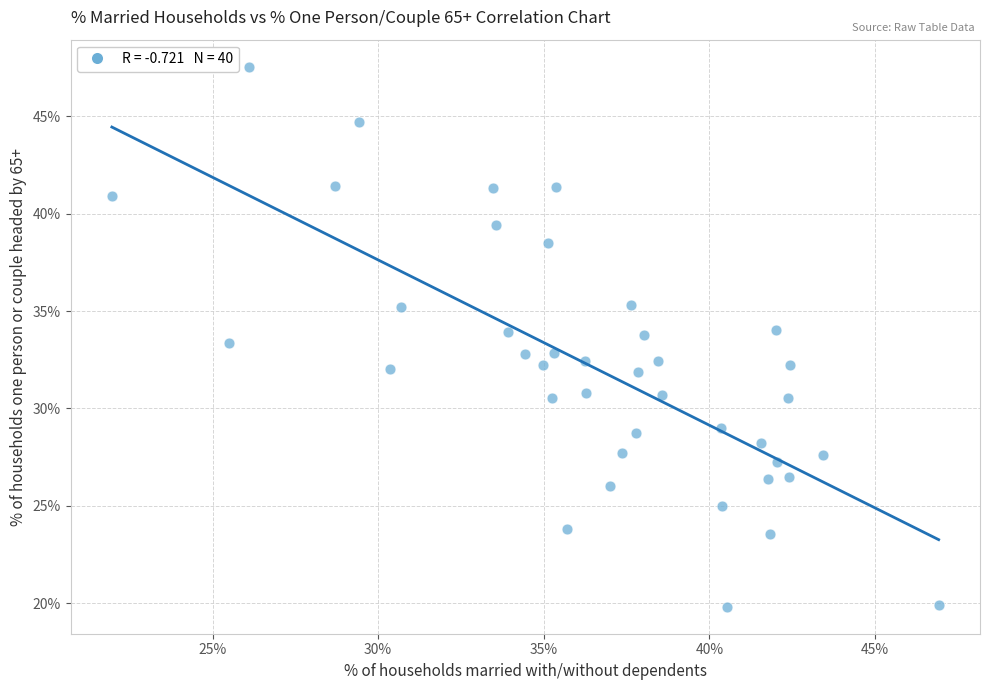

What is the range of Y values (max minus min)?

27.7